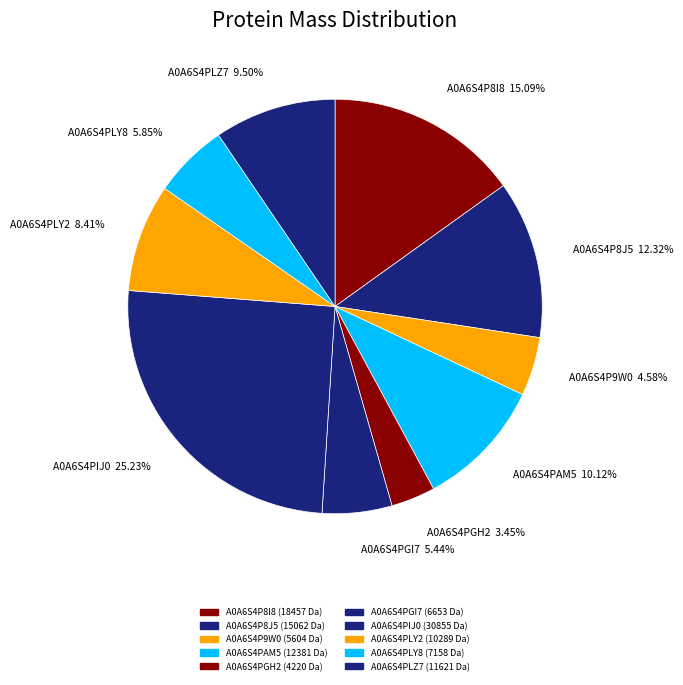

Combined, what portion of the pie is A0A6S4PLZ7 and A0A6S4PLY8?

15.4%